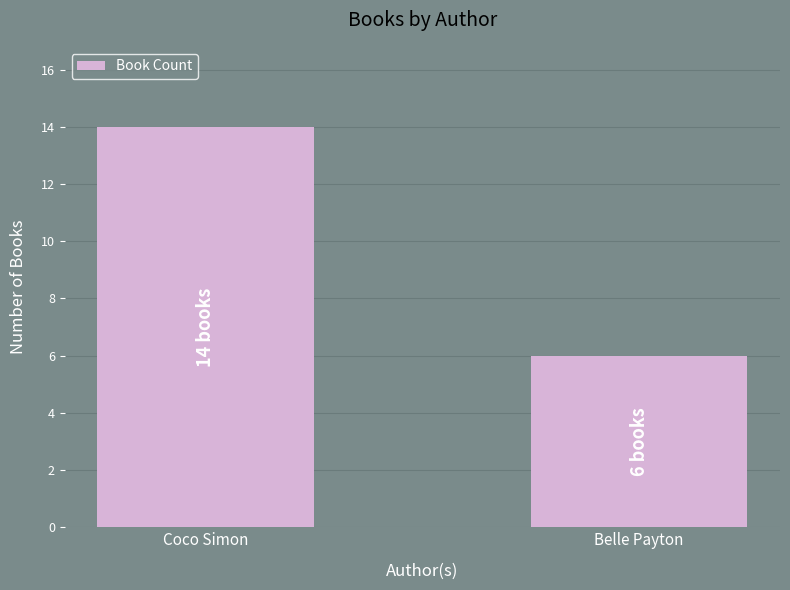

What is the approximate value at Coco Simon?

14